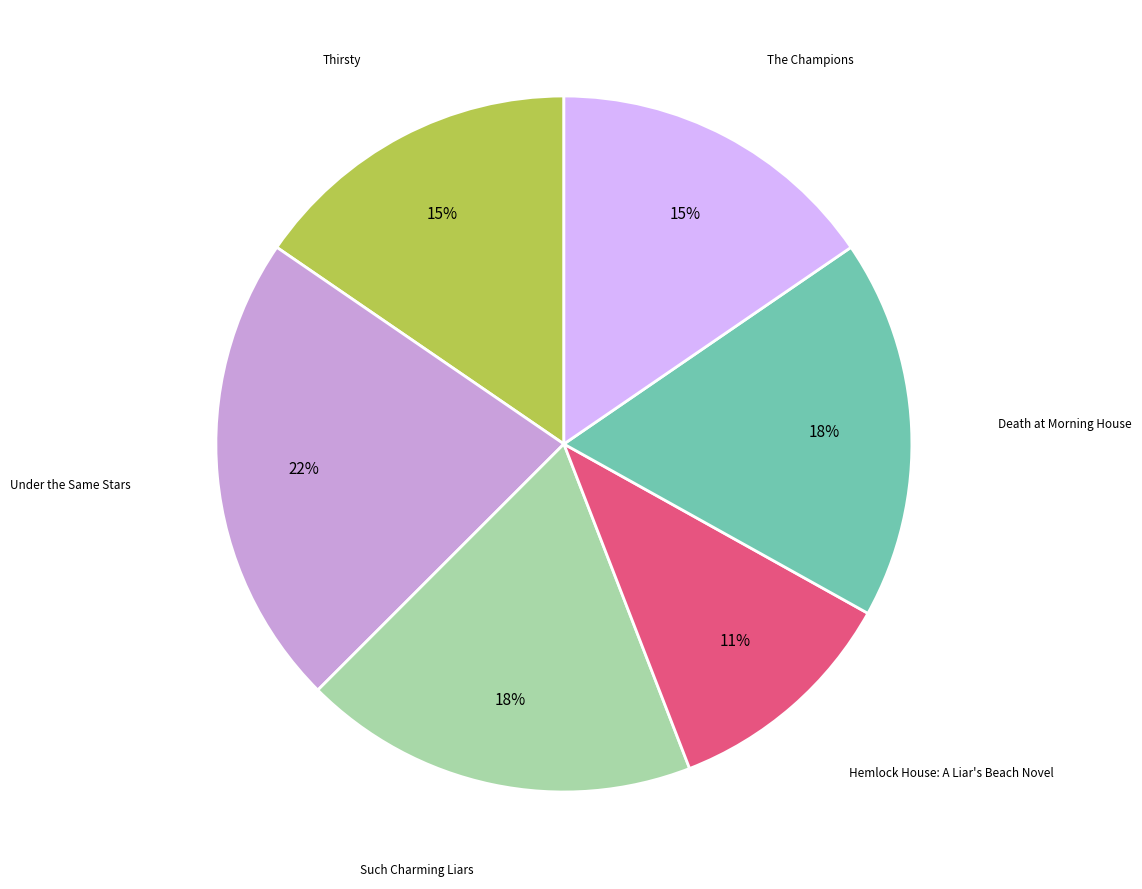

Is there any slice that represents more than half of the pie?

No